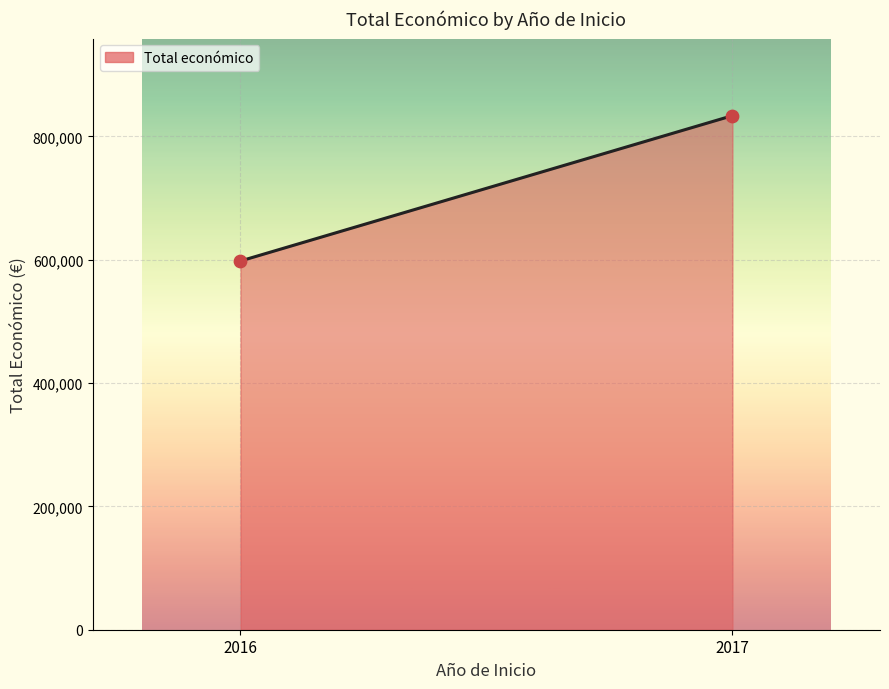

What is the range of Y values (max minus min)?

235678